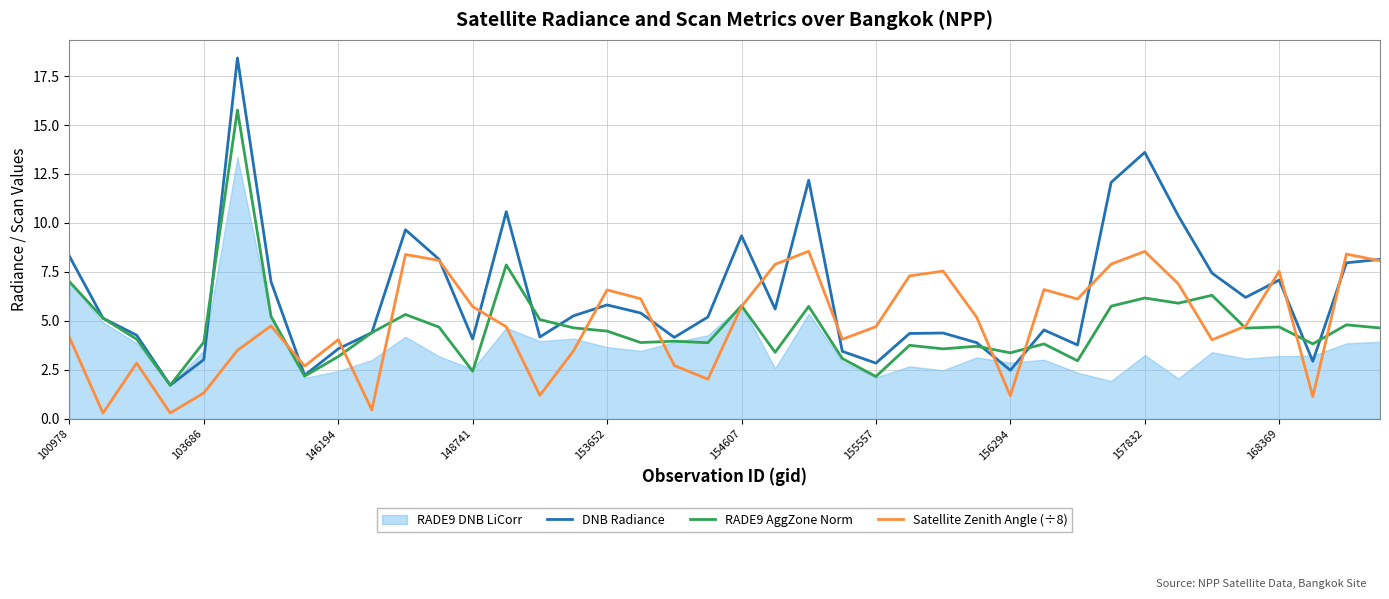

What is the maximum value for Satellite Zenith Angle (÷8)?

8.6